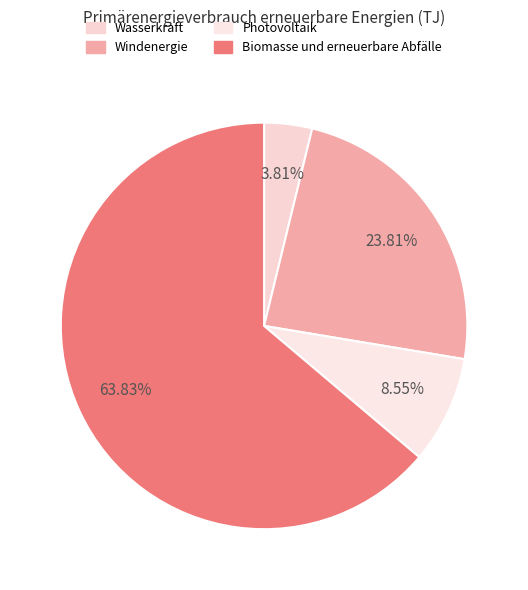

What percentage is the Biomasse und erneuerbare Abfälle slice, to the nearest percent?

64%